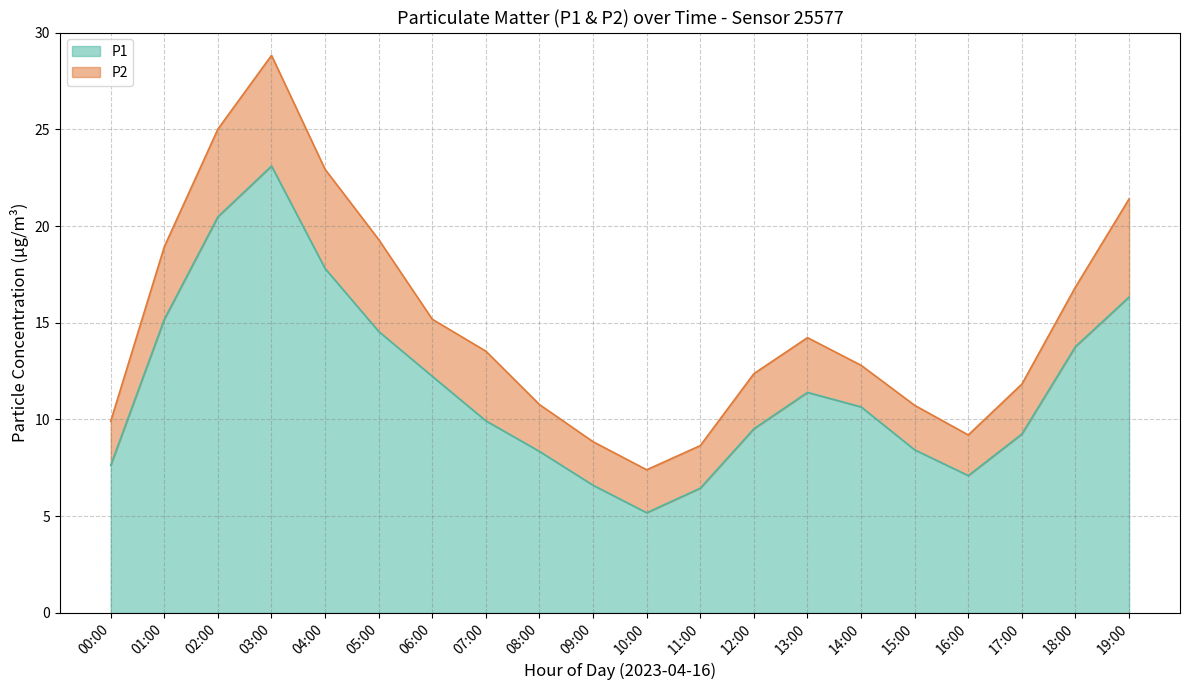

At which category does the data reach its first local valley?

10:00